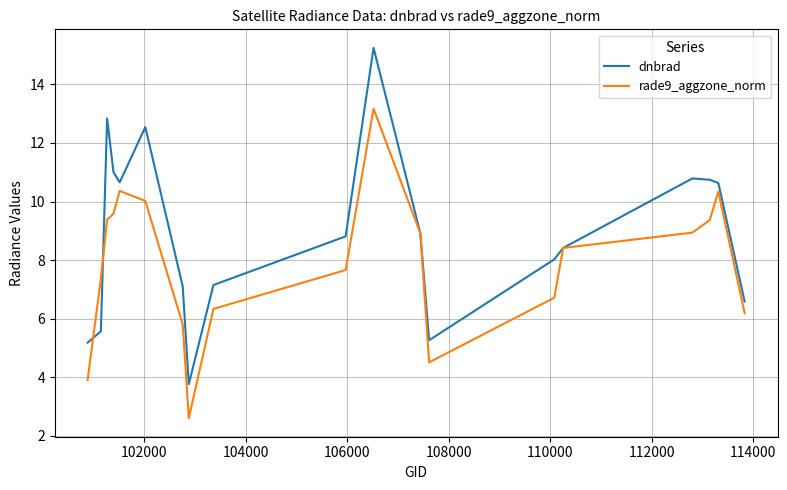

List the series in order of their overall mean, highest first.

dnbrad, rade9_aggzone_norm